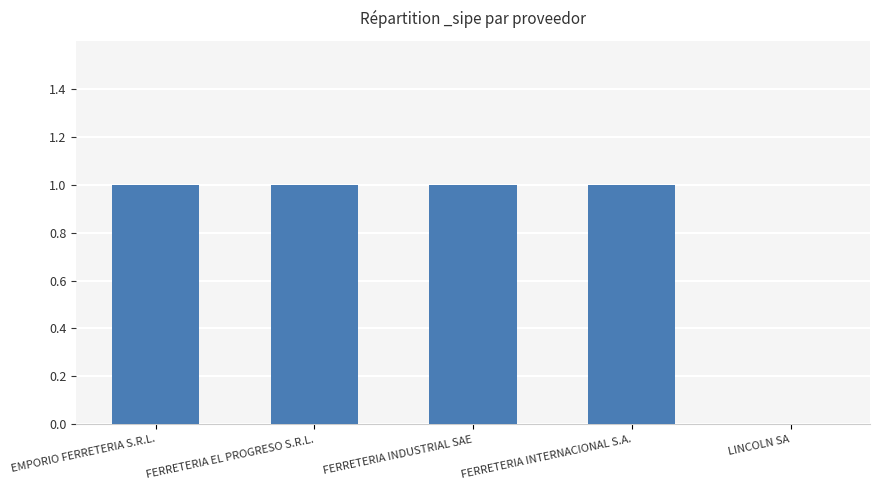

Is it true that the value at EMPORIO FERRETERIA S.R.L. is 2?

False